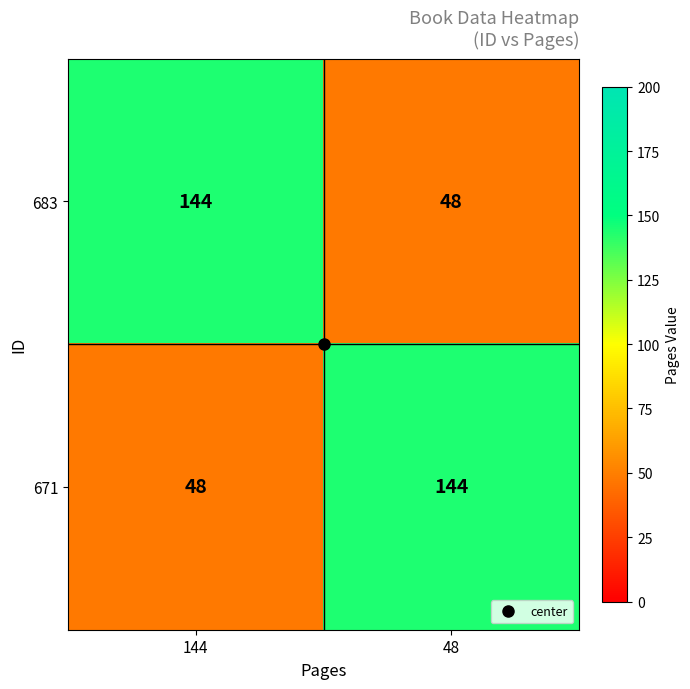

The value of 683 at 48 is 48. True or false?

True